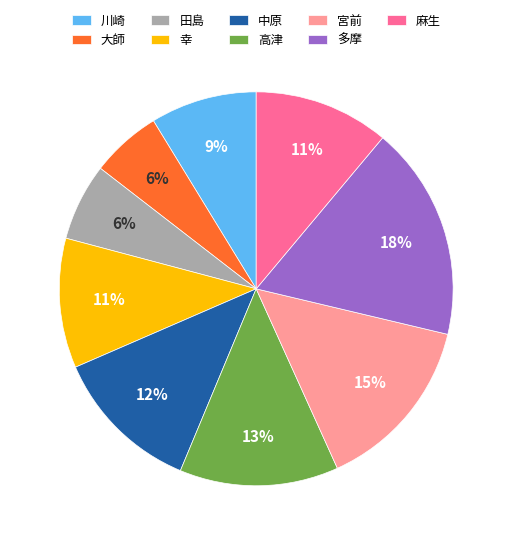

Approximately how many times larger is the value at 田島 compared to 中原?

0.5